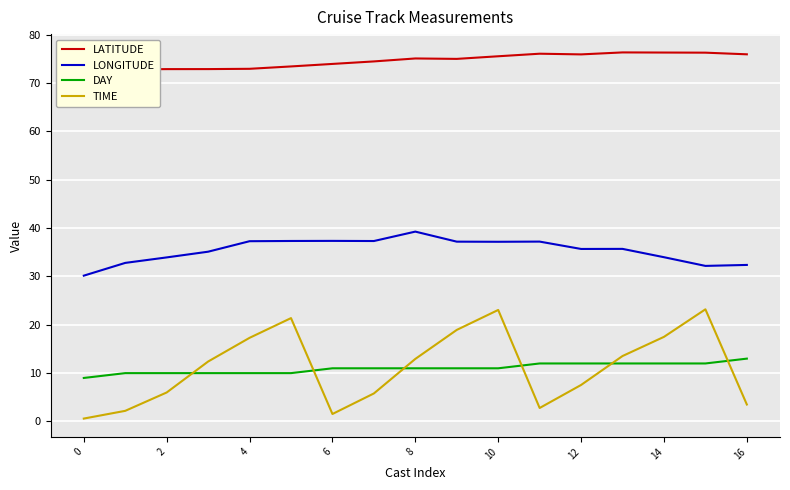

What is the smallest value displayed?

0.6